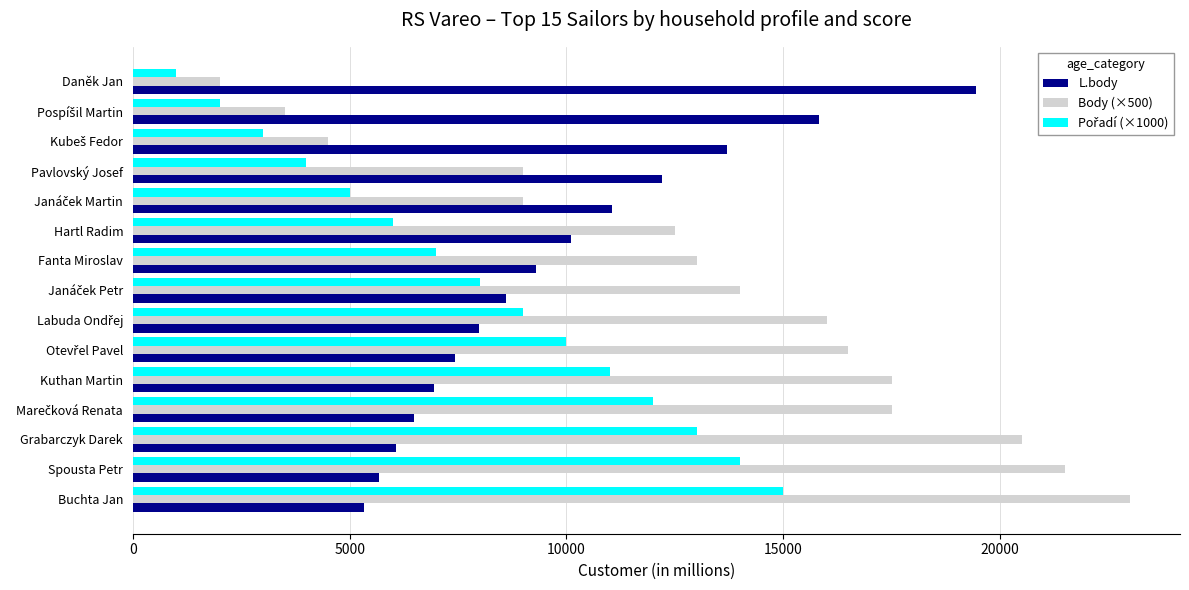

How many series are shown in this chart?

3